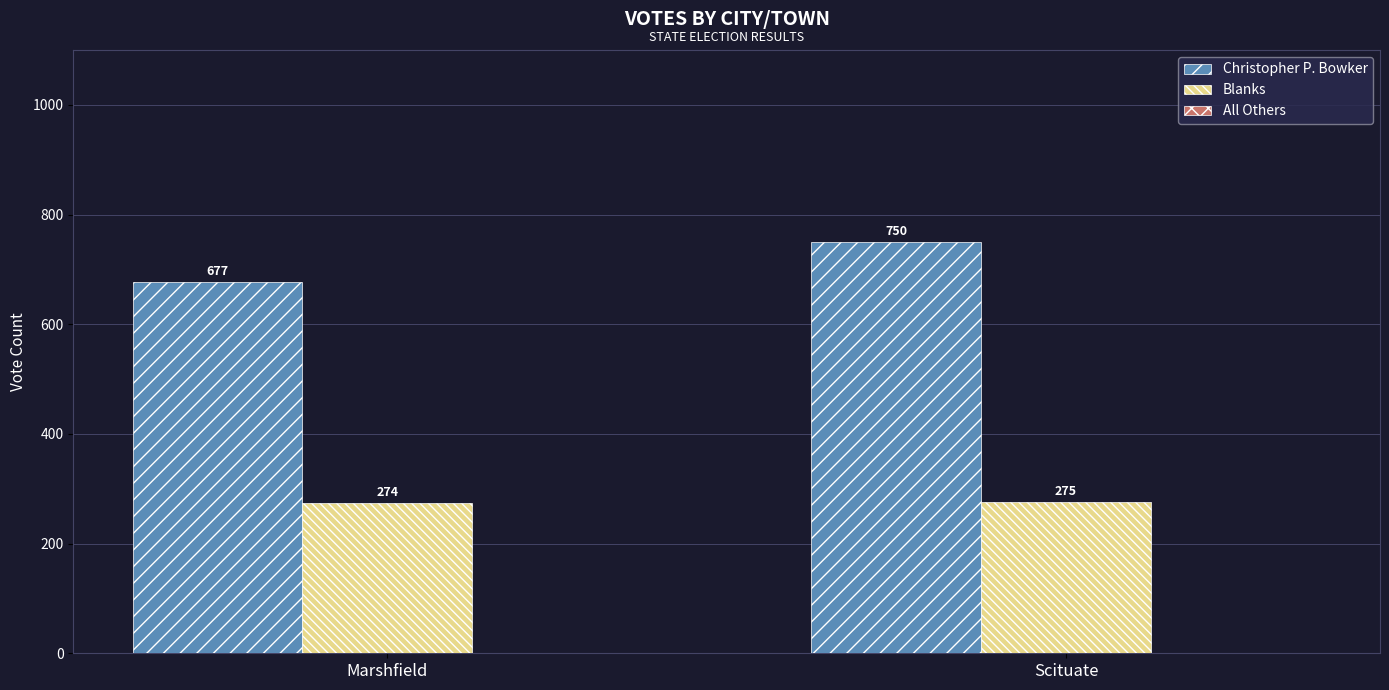

What is the total value across all series at Scituate?

1025